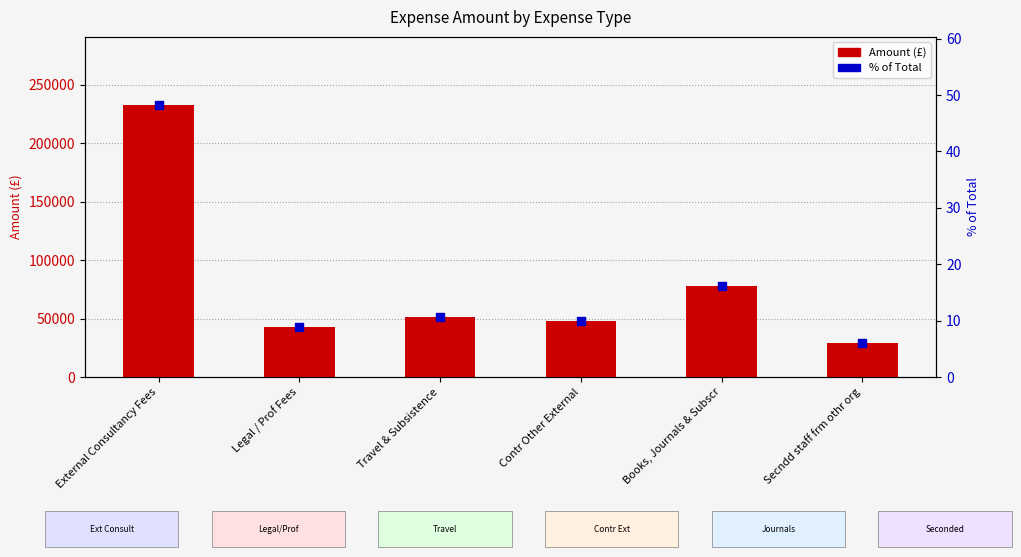

What is the total value across all series at External Consultancy Fees?

232789.1